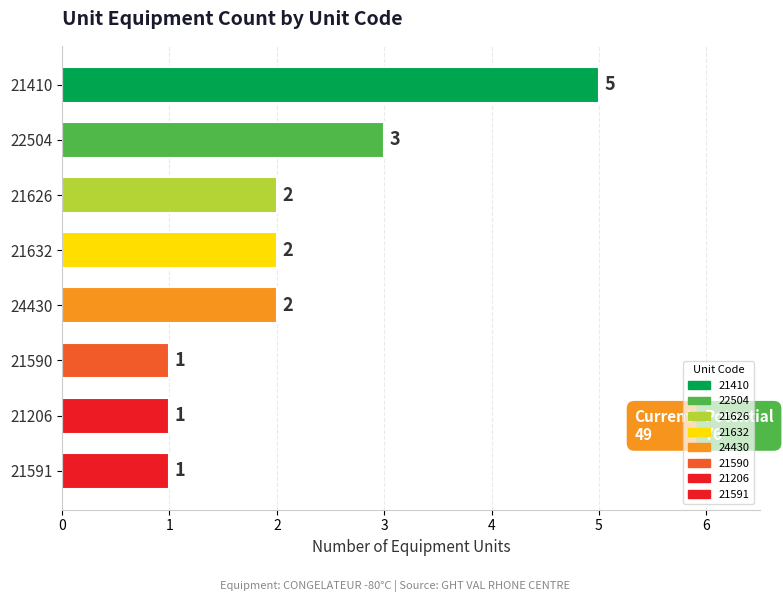

Reading bottom to top, list all the values displayed in this chart.

21591=1	21206=1	21590=1	24430=2	21632=2	21626=2	22504=3	21410=5